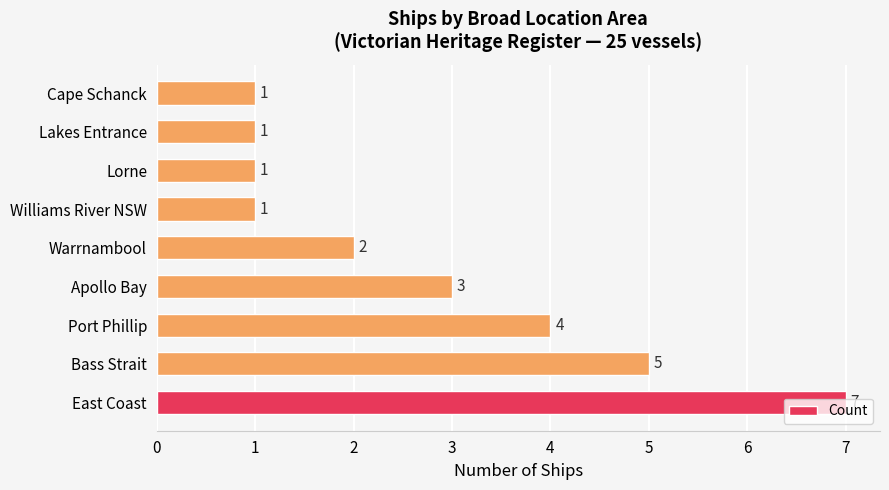

What is the ratio of the value at Port Phillip to the value at Bass Strait?

0.8